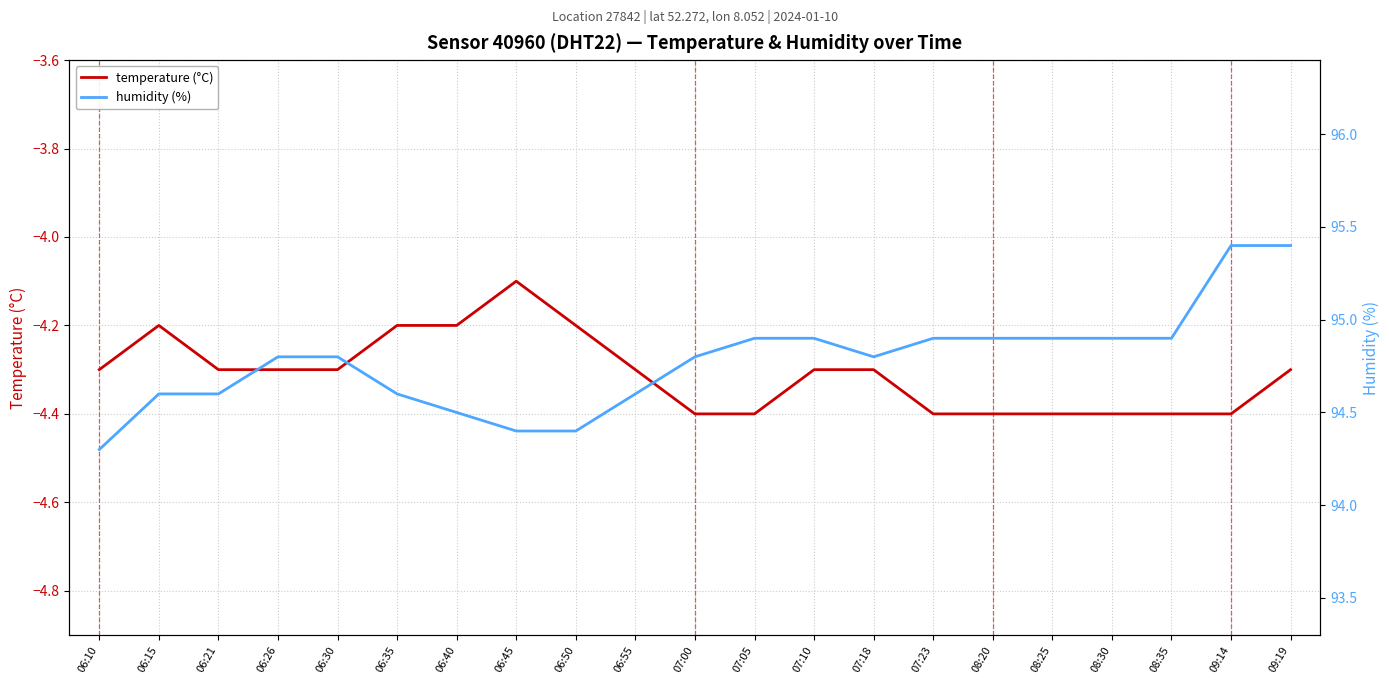

At which category does the chart reach its minimum across all series?

07:00